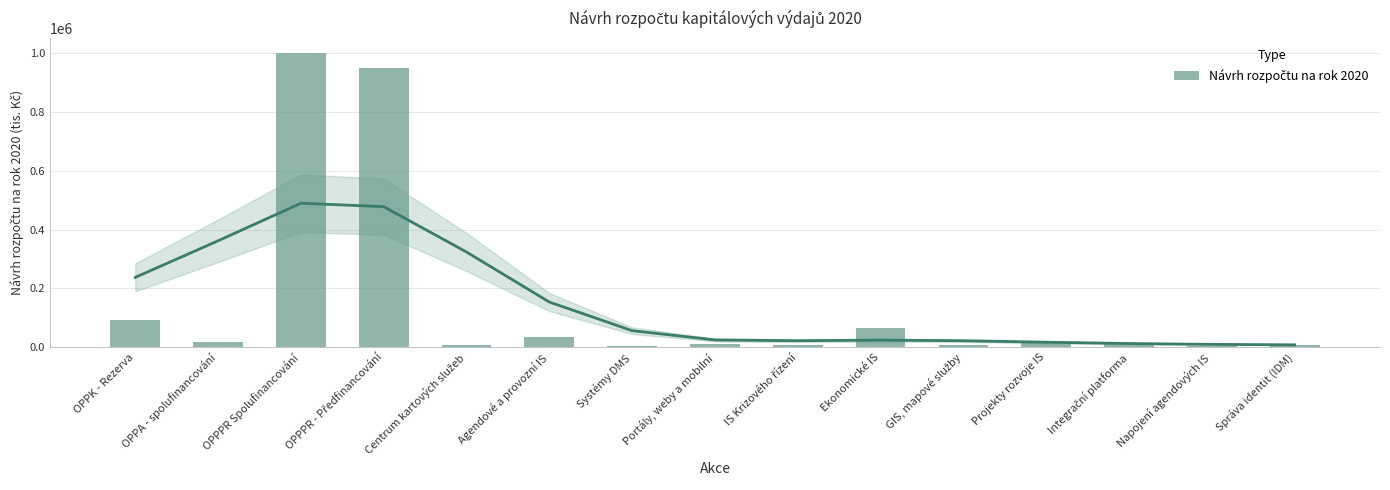

How many categories are shown in the chart?

15